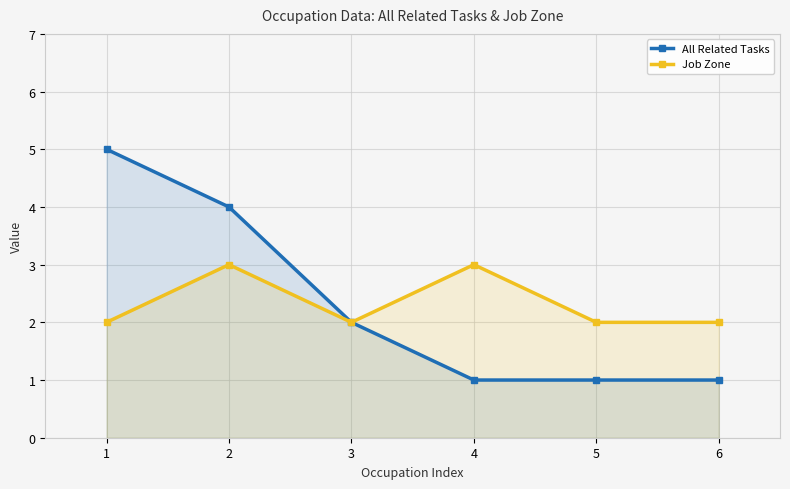

Which category has the highest value in the All Related Tasks series?

1